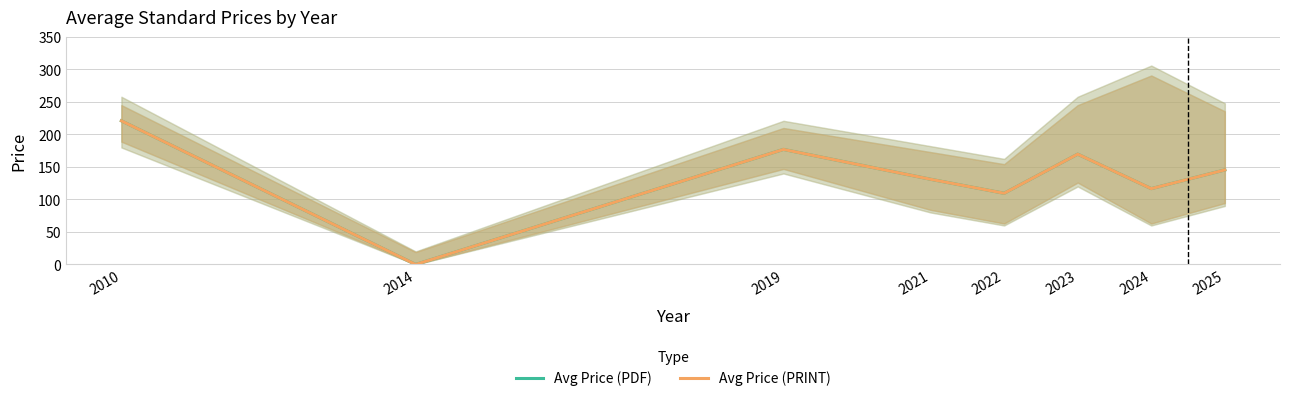

What is the value of the Avg Price (PRINT) point at the 5th from the left?

109.5